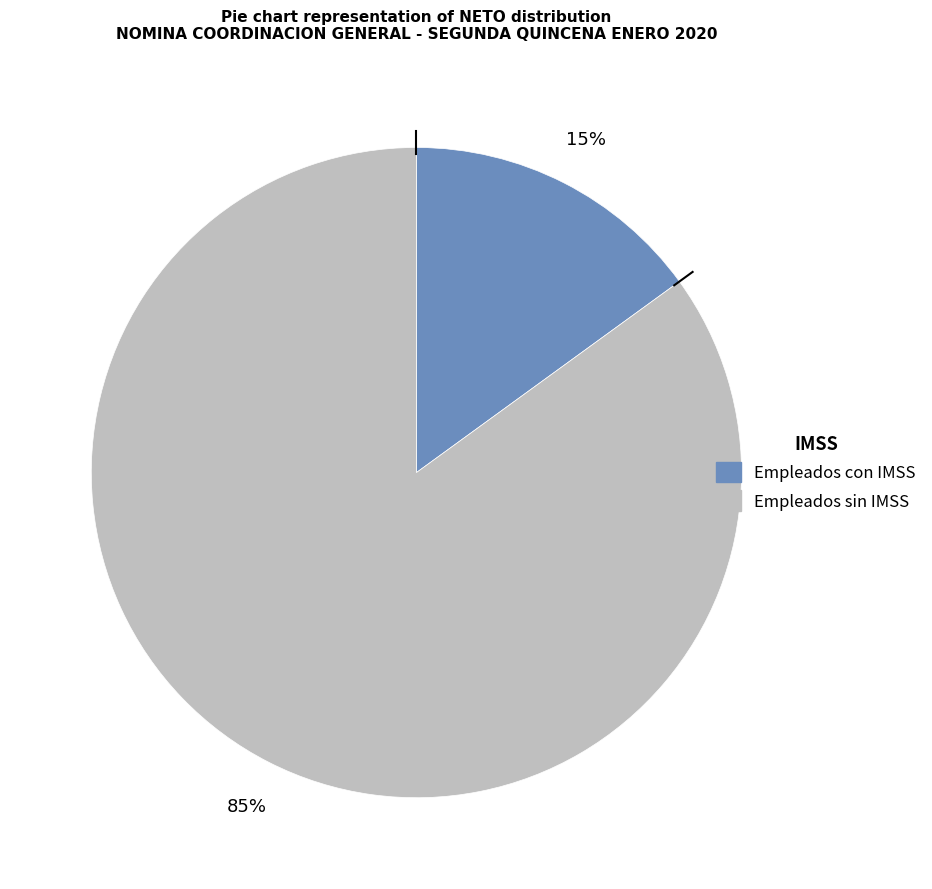

To the nearest percent, what is the average slice percentage?

50%